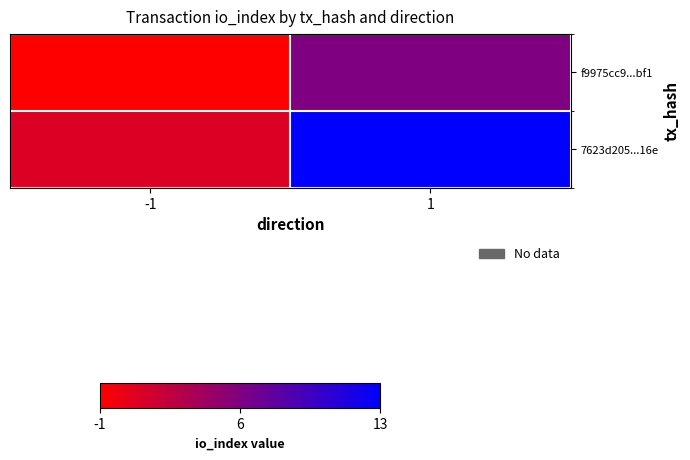

Reading right to left, transcribe all the data shown in this chart.

f9975cc9...bf1: 1=6	-1=-1
7623d205...16e: 1=13	-1=1